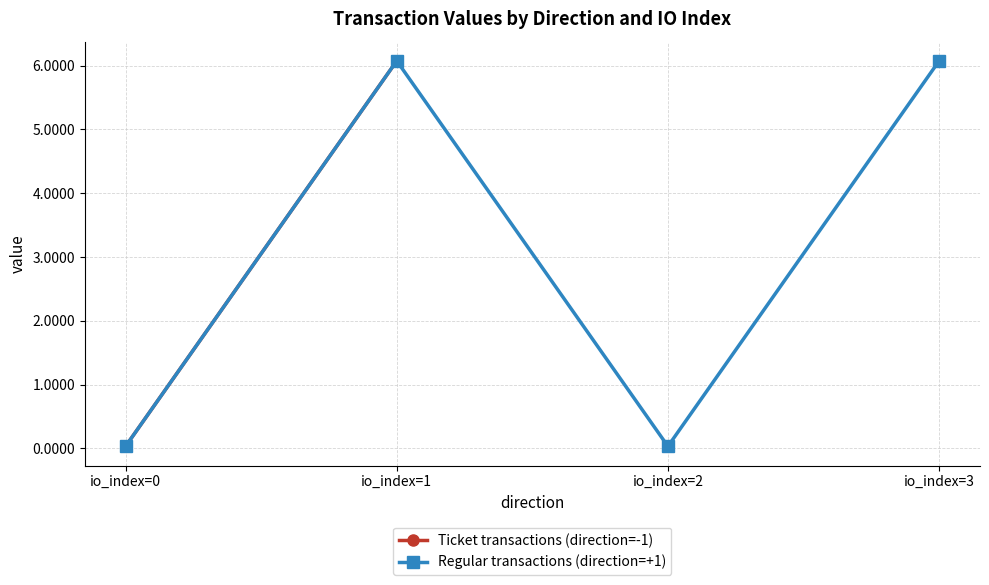

In Regular transactions (direction=+1), how many points are lower than both neighbors (excluding endpoints)?

1